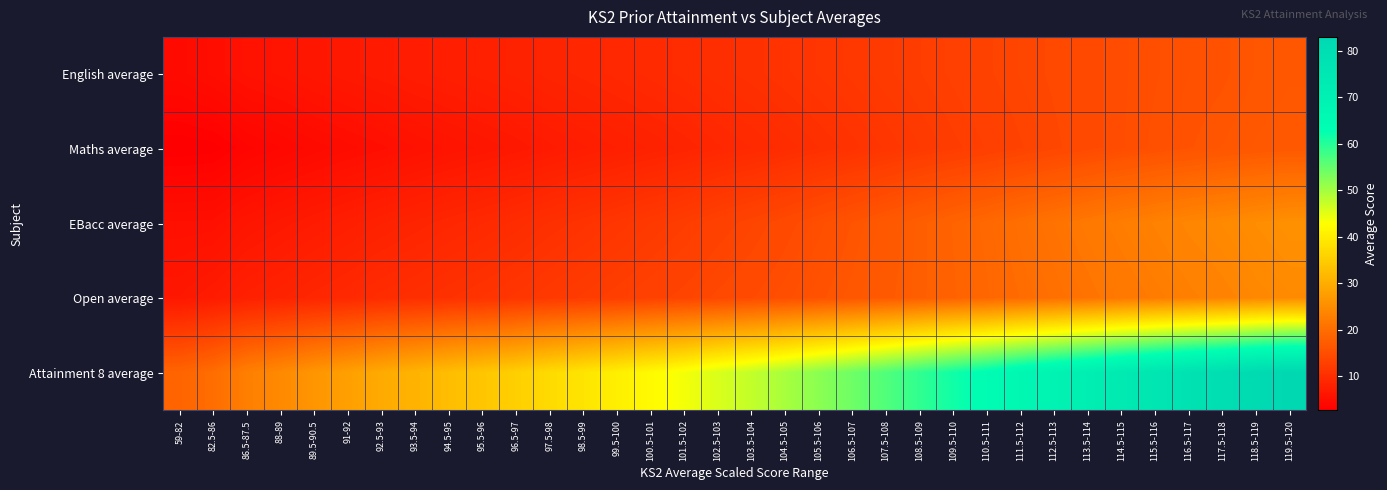

Reading right to left, extract all data points from this chart.

English average: 119.5-120=16.4	118.5-119=16.1	117.5-118=15.7	116.5-117=15.5	115.5-116=15.1	114.5-115=14.8	113.5-114=14.3	112.5-113=14.0	111.5-112=13.6	110.5-111=13.2	109.5-110=12.8	108.5-109=12.3	107.5-108=11.9	106.5-107=11.5	105.5-106=11.1	104.5-105=10.7	103.5-104=10.3	102.5-103=10.0	101.5-102=9.6	100.5-101=9.3	99.5-100=9.0	98.5-99=8.7	97.5-98=8.4	96.5-97=8.0	95.5-96=7.8	94.5-95=7.5	93.5-94=7.2	92.5-93=6.9	91-92=6.6	89.5-90.5=6.2	88-89=5.8	86.5-87.5=5.5	82.5-86=4.9	59-82=4.4
Maths average: 119.5-120=16.7	118.5-119=16.5	117.5-118=16.1	116.5-117=15.7	115.5-116=15.3	114.5-115=14.8	113.5-114=14.3	112.5-113=13.8	111.5-112=13.2	110.5-111=12.7	109.5-110=12.2	108.5-109=11.7	107.5-108=11.1	106.5-107=10.6	105.5-106=10.1	104.5-105=9.6	103.5-104=9.2	102.5-103=8.8	101.5-102=8.3	100.5-101=8.0	99.5-100=7.6	98.5-99=7.3	97.5-98=6.9	96.5-97=6.5	95.5-96=6.1	94.5-95=5.8	93.5-94=5.4	92.5-93=5.0	91-92=4.7	89.5-90.5=4.3	88-89=3.8	86.5-87.5=3.4	82.5-86=2.7	59-82=2.6
EBacc average: 119.5-120=25.4	118.5-119=24.9	117.5-118=24.3	116.5-117=23.8	115.5-116=23.1	114.5-115=22.4	113.5-114=21.6	112.5-113=20.8	111.5-112=20.0	110.5-111=19.1	109.5-110=18.4	108.5-109=17.5	107.5-108=16.6	106.5-107=15.8	105.5-106=15.0	104.5-105=14.3	103.5-104=13.5	102.5-103=12.9	101.5-102=12.2	100.5-101=11.7	99.5-100=11.2	98.5-99=10.7	97.5-98=10.2	96.5-97=9.6	95.5-96=9.2	94.5-95=8.8	93.5-94=8.3	92.5-93=7.9	91-92=7.5	89.5-90.5=7.0	88-89=6.5	86.5-87.5=6.0	82.5-86=5.2	59-82=5.2
Open average: 119.5-120=24.5	118.5-119=24.0	117.5-118=23.4	116.5-117=22.9	115.5-116=22.2	114.5-115=21.6	113.5-114=20.9	112.5-113=20.3	111.5-112=19.6	110.5-111=18.9	109.5-110=18.2	108.5-109=17.5	107.5-108=16.9	106.5-107=16.3	105.5-106=15.7	104.5-105=15.1	103.5-104=14.5	102.5-103=14.0	101.5-102=13.5	100.5-101=13.0	99.5-100=12.6	98.5-99=12.1	97.5-98=11.7	96.5-97=11.2	95.5-96=10.8	94.5-95=10.4	93.5-94=10.0	92.5-93=9.7	91-92=9.1	89.5-90.5=8.7	88-89=8.2	86.5-87.5=7.8	82.5-86=7.0	59-82=6.4
Attainment 8 average: 119.5-120=83.0	118.5-119=81.6	117.5-118=79.5	116.5-117=77.9	115.5-116=75.7	114.5-115=73.5	113.5-114=71.2	112.5-113=68.9	111.5-112=66.5	110.5-111=63.9	109.5-110=61.6	108.5-109=59.0	107.5-108=56.6	106.5-107=54.2	105.5-106=52.0	104.5-105=49.7	103.5-104=47.5	102.5-103=45.8	101.5-102=43.7	100.5-101=42.0	99.5-100=40.3	98.5-99=38.7	97.5-98=37.1	96.5-97=35.3	95.5-96=33.8	94.5-95=32.5	93.5-94=31.0	92.5-93=29.5	91-92=27.8	89.5-90.5=26.2	88-89=24.3	86.5-87.5=22.8	82.5-86=19.9	59-82=18.5